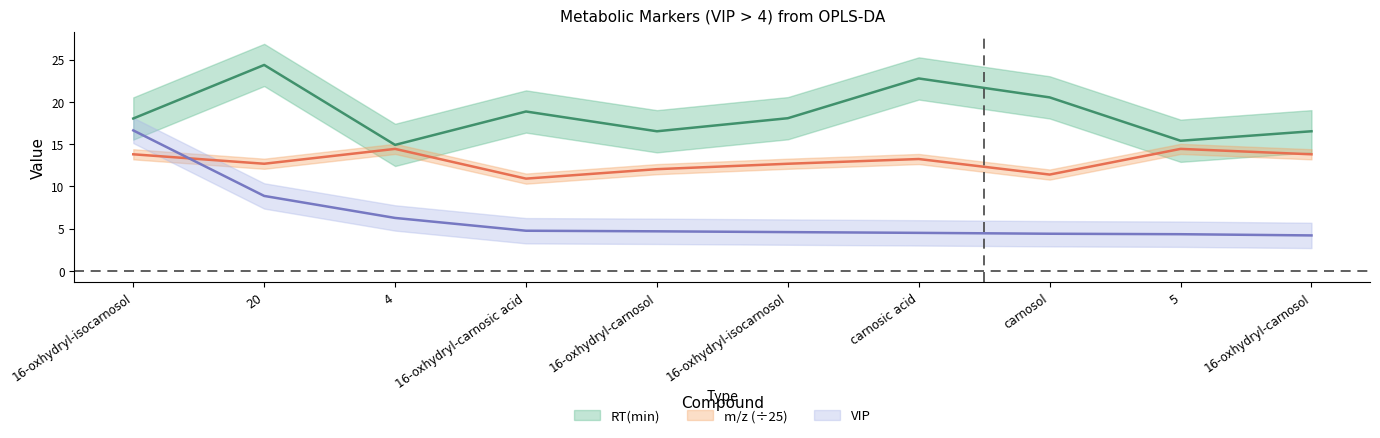

How many lines are shown in the chart?

3